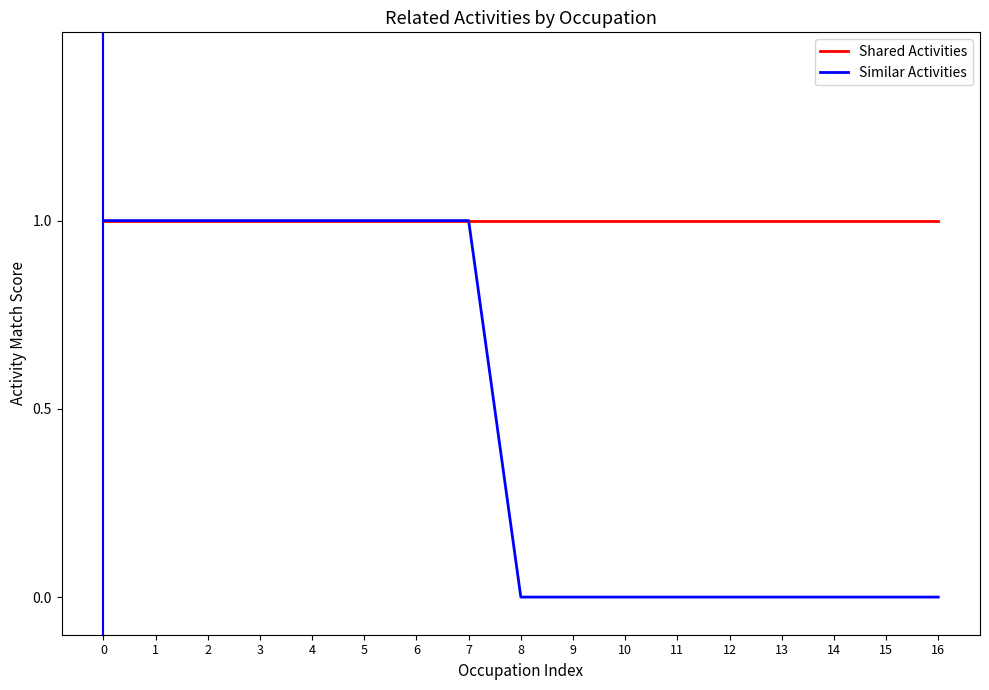

What is the sum of the Similar Activities values at 8 and 1?

1